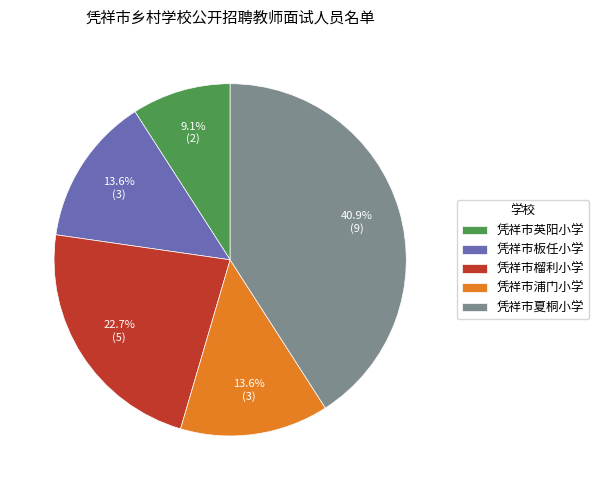

To the nearest percent, what percentage of the pie is 凭祥市英阳小学?

9%